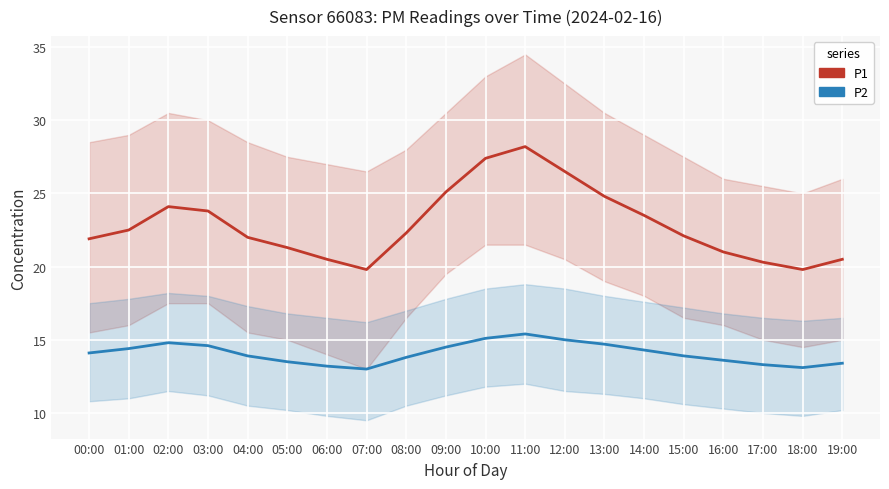

The P1 series shows 21.0 at 16:00. True or false?

True